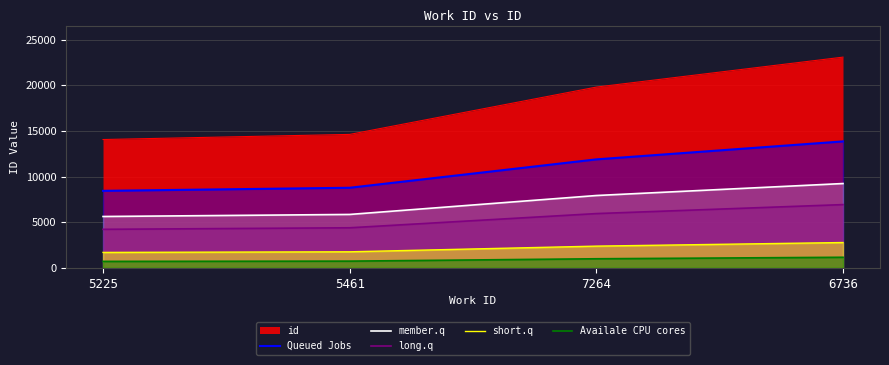

Count the number of data series in this chart.

6